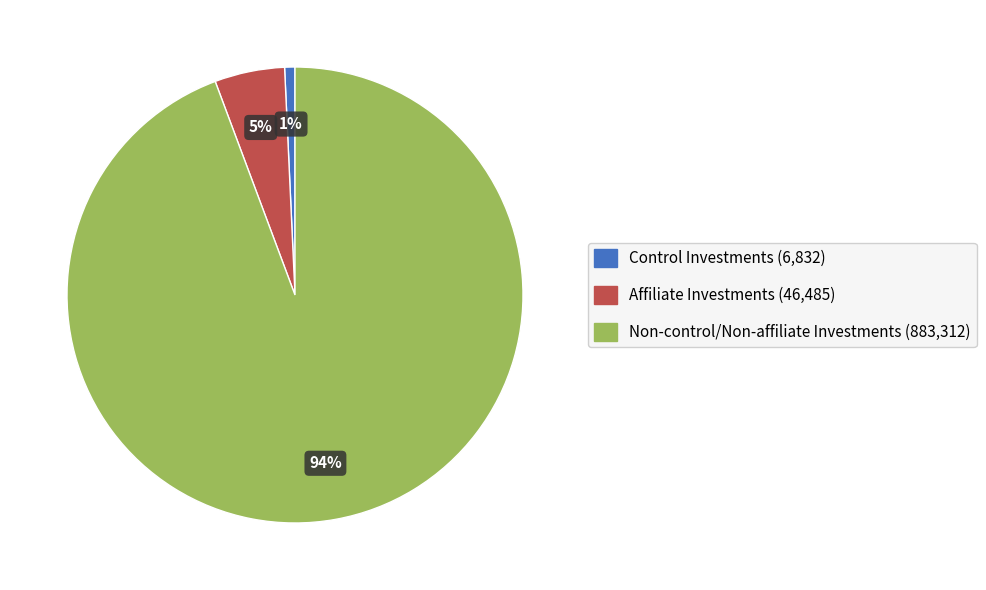

To the nearest percent, what is the average slice percentage?

33%